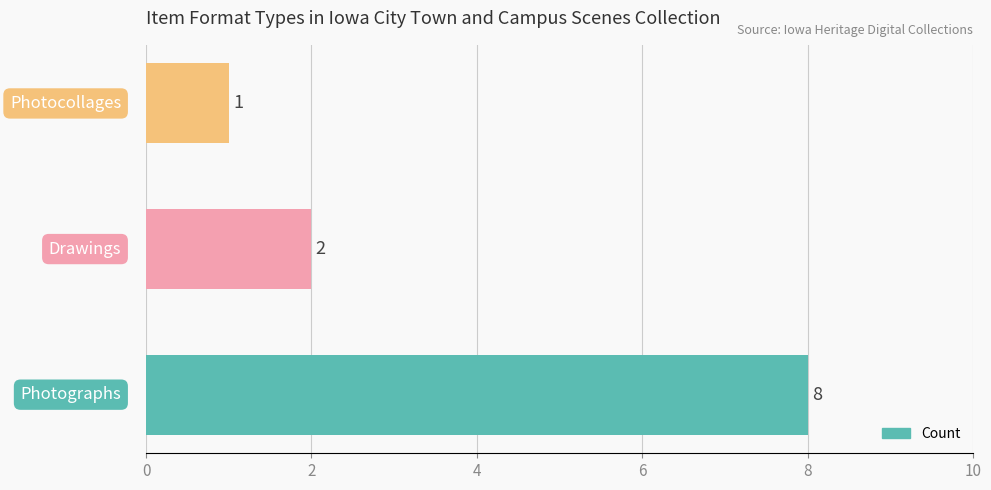

What is the difference between the maximum and minimum values?

7